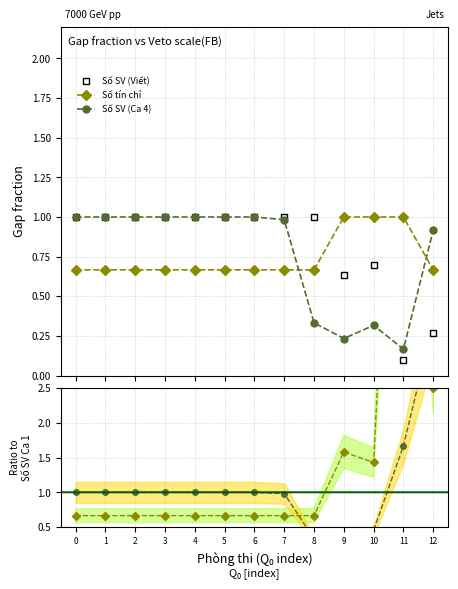

Which series has the largest total across all categories?

Số tín chỉ